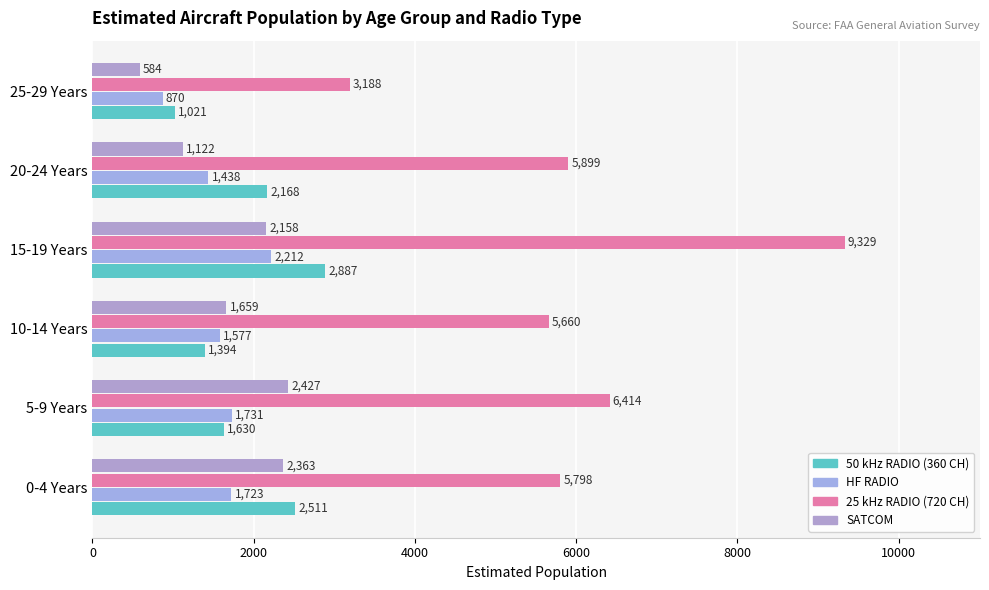

At which category does the chart reach its peak across all series?

15-19 Years